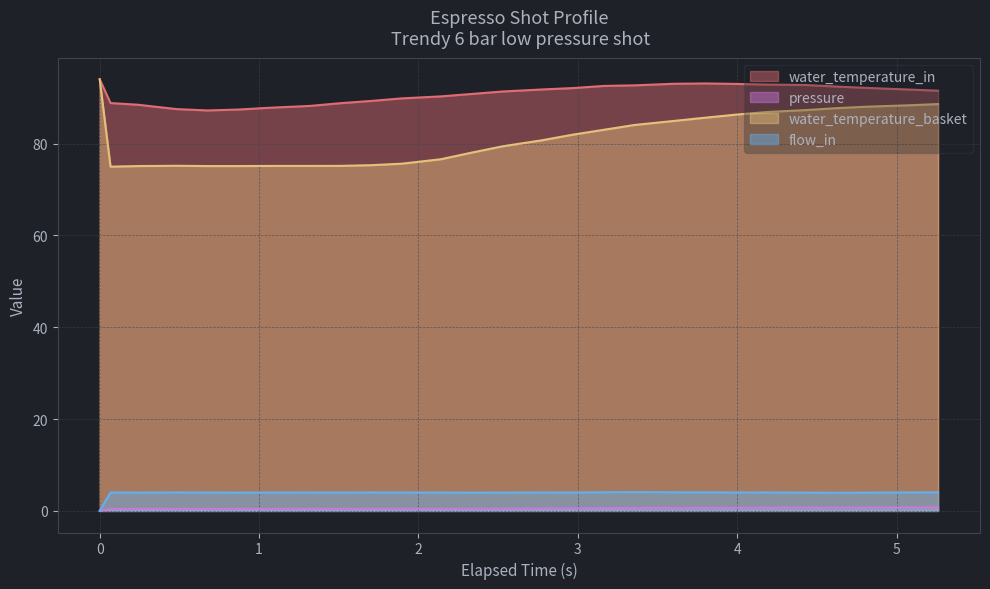

What is the average value of the water_temperature_in series?

90.8